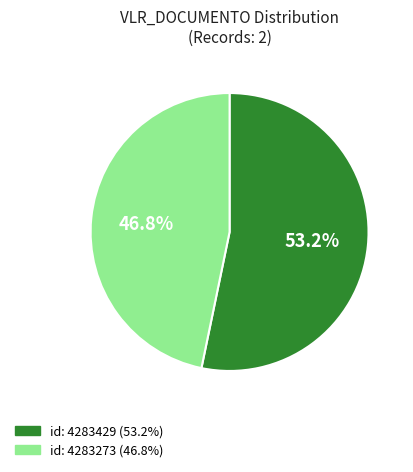

Which category accounts for the majority?

id: 4283429 (53.2%)